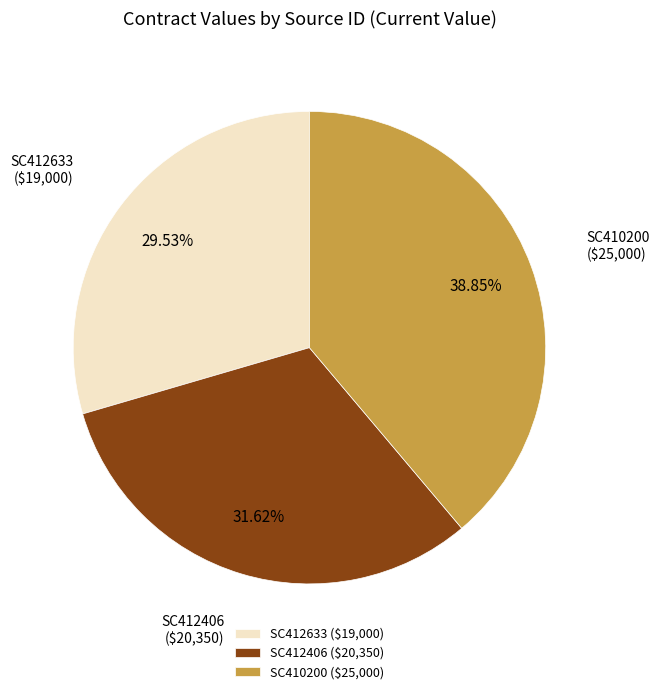

Does SC410200 ($25,000) represent more than half of the total?

No